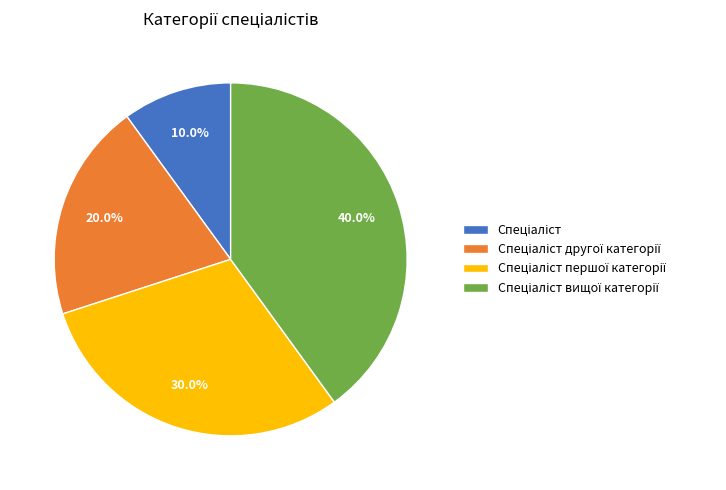

Is there any slice that represents more than half of the pie?

No